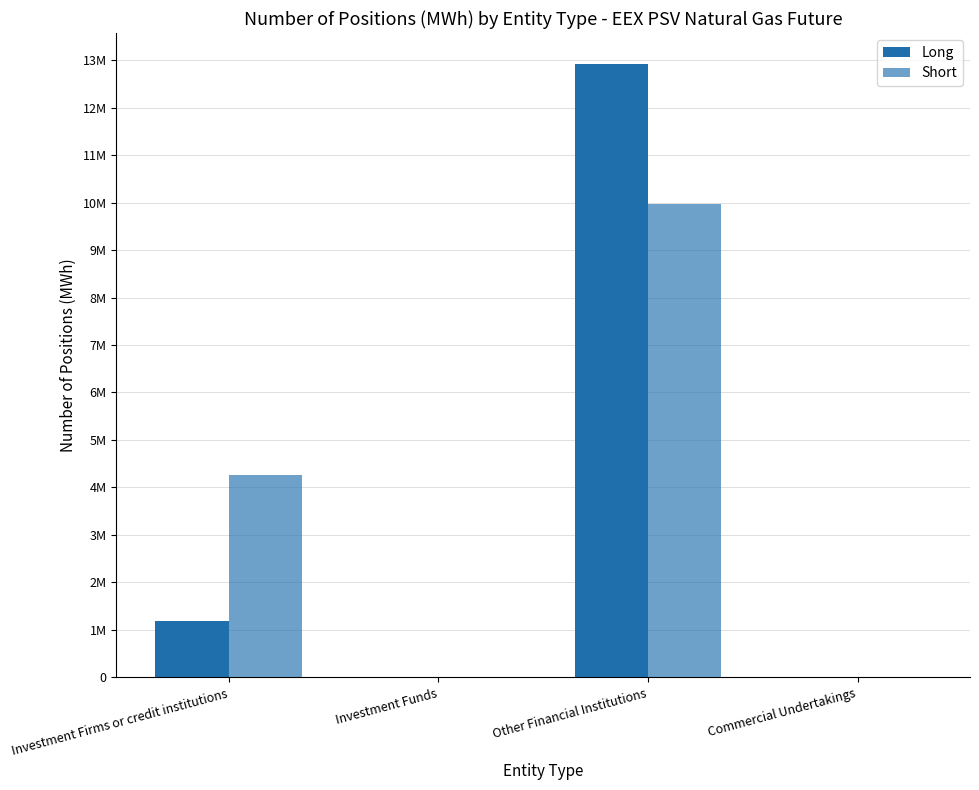

Between Other Financial Institutions and Commercial Undertakings, which series saw the biggest shift?

Long